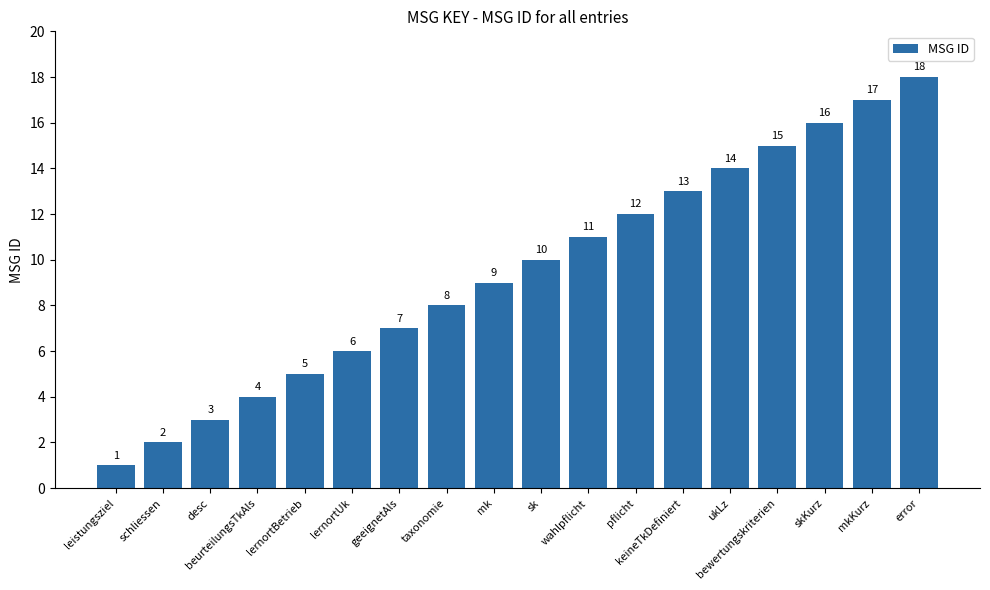

Read the value at beurteilungsTkAls, to the nearest 5.

5